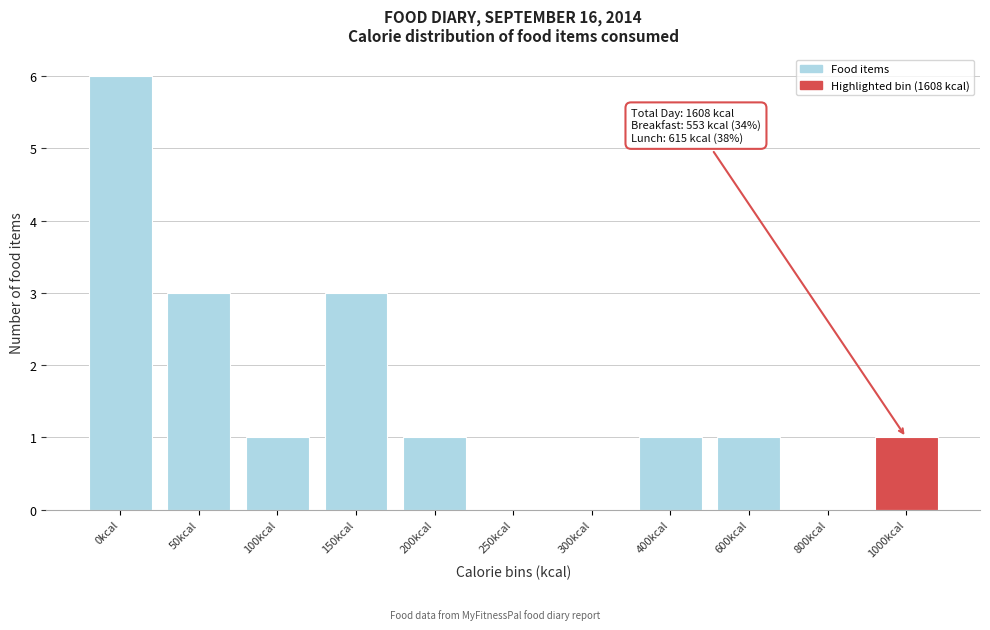

Reading left to right, extract all data points from this chart.

0kcal=6	50kcal=3	100kcal=1	150kcal=3	200kcal=1	250kcal=0	300kcal=0	400kcal=1	600kcal=1	800kcal=0	1000kcal=1